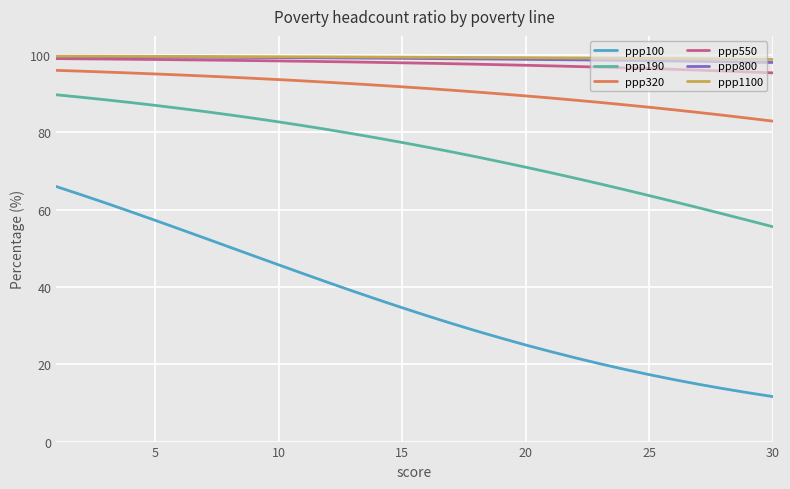

True or false: ppp190 and ppp800 intersect in this chart.

False